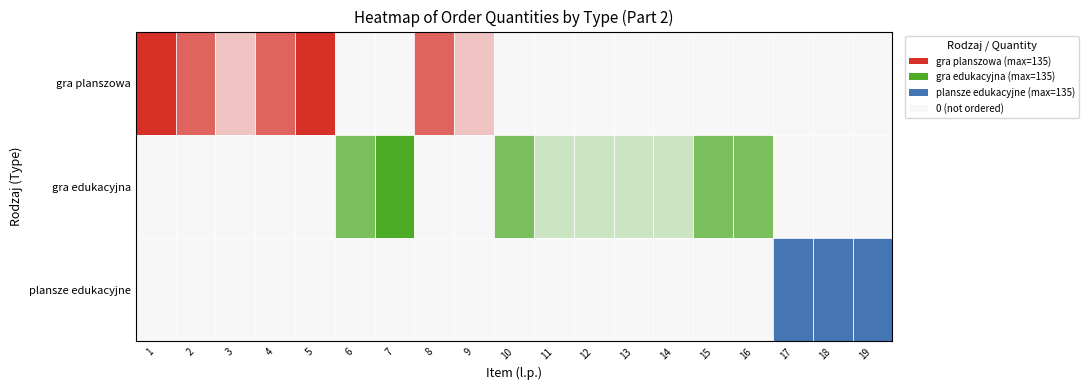

Reading right to left, extract all data points from this chart.

gra planszowa: 0	0	0	0	0	0	0	0	0	0	35	100	0	0	135	100	35	100	135
gra edukacyjna: 0	0	0	100	100	35	35	35	35	100	0	0	135	100	0	0	0	0	0
plansze edukacyjne: 135	135	135	0	0	0	0	0	0	0	0	0	0	0	0	0	0	0	0